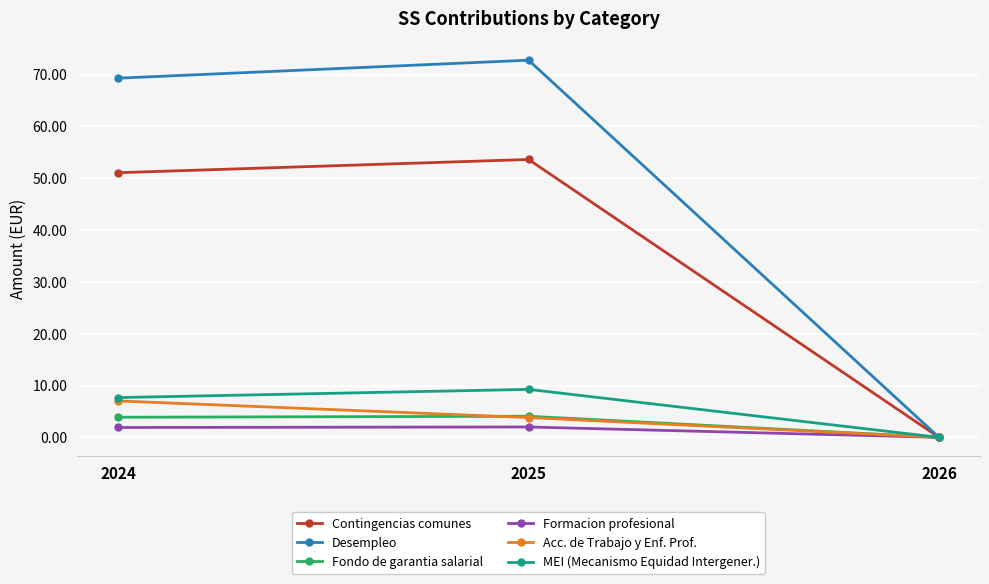

Which series has the largest total across all categories?

Desempleo